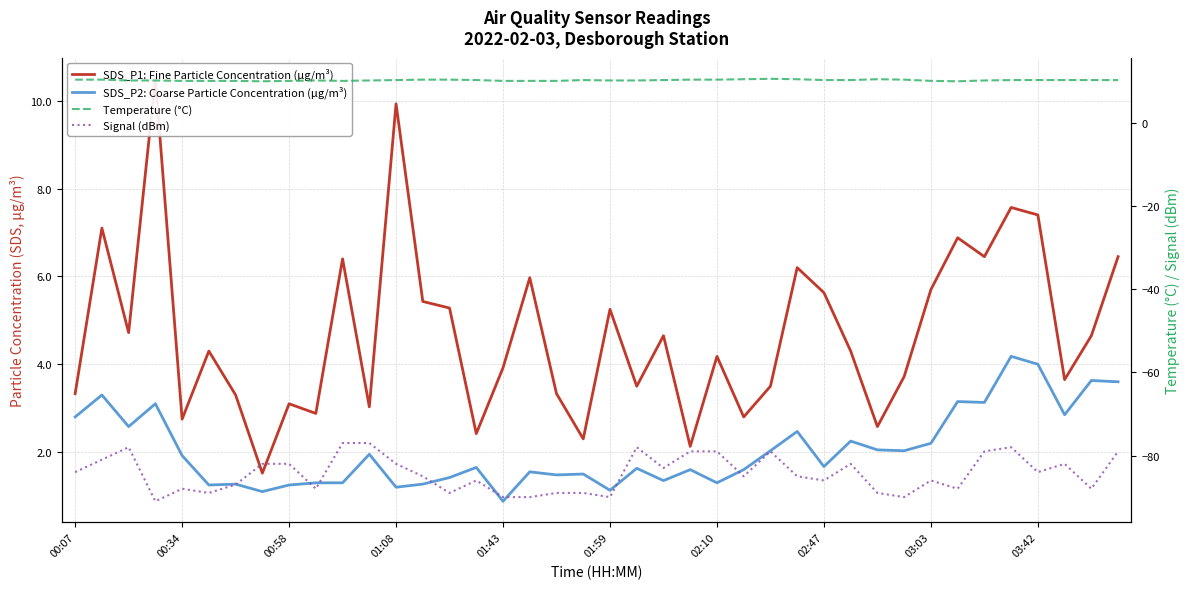

What is the difference between the Signal (dBm) values at 13 and 20?

5.0